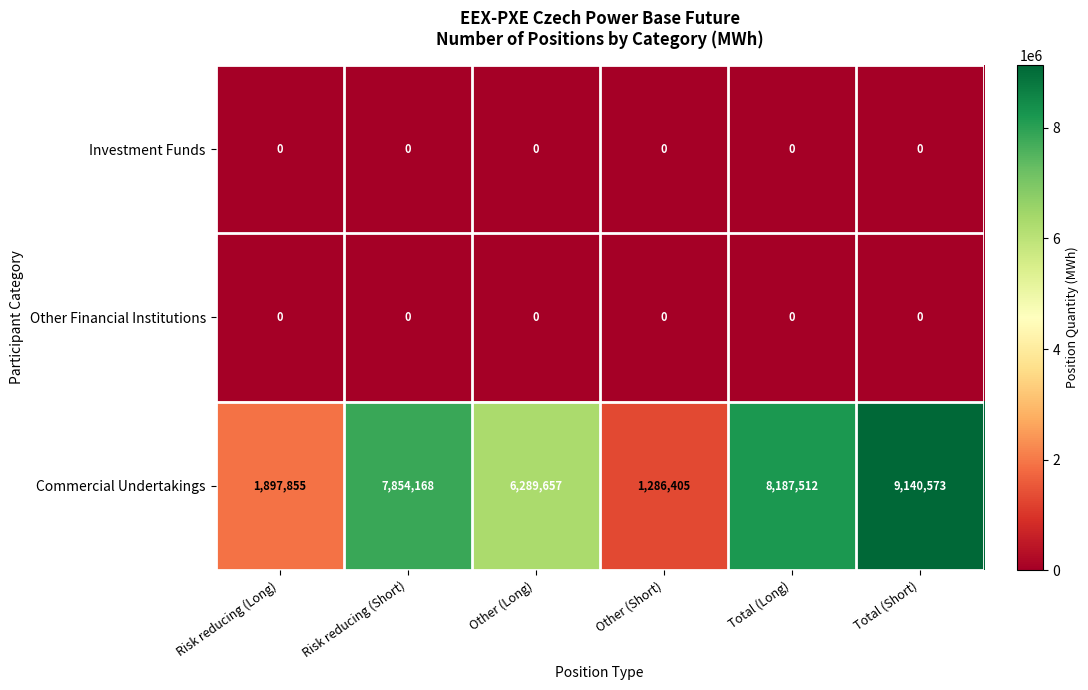

Reading left to right, what are all the values shown in this chart?

Investment Funds: 0	0	0	0	0	0
Other Financial Institutions: 0	0	0	0	0	0
Commercial Undertakings: 1897855	7854168	6289657	1286405	8187512	9140573